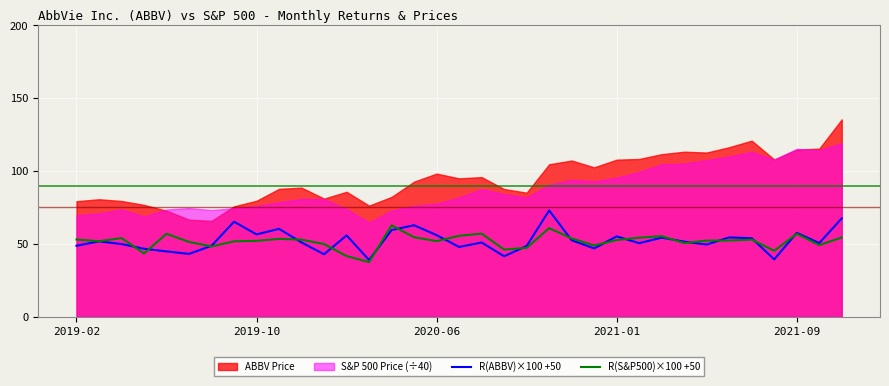

What is the highest value of the R(S&P500)×100 +50 series?

62.7